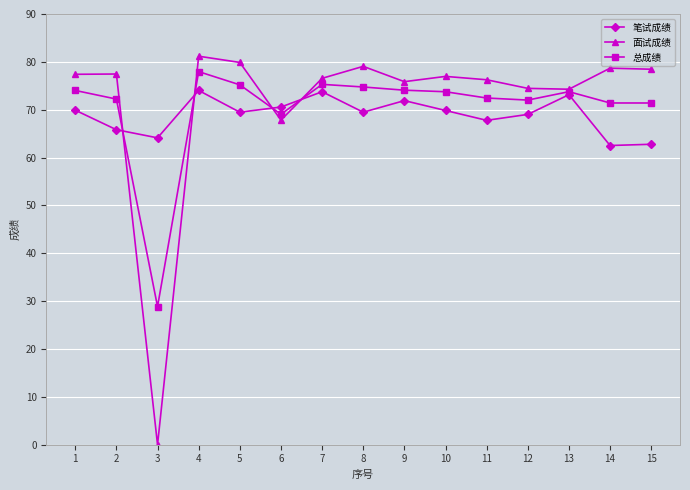

Is it true that 笔试成绩 equals 36.7 at 14?

False